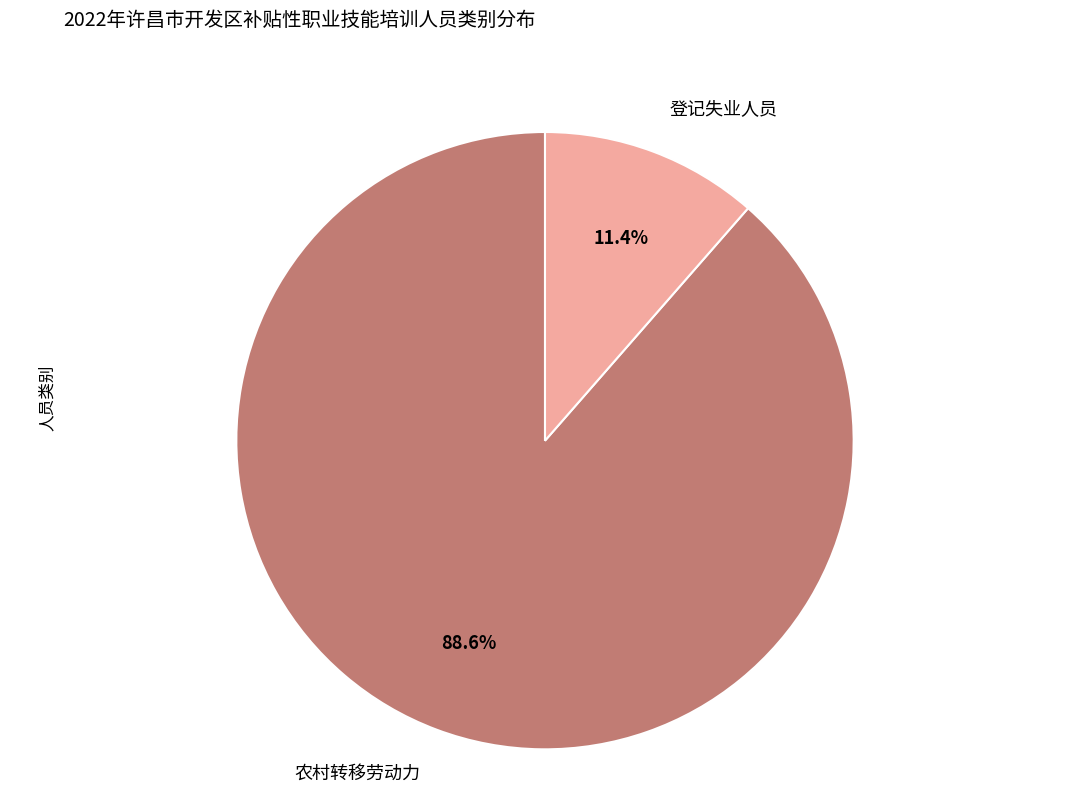

How many segments does this pie chart have?

2